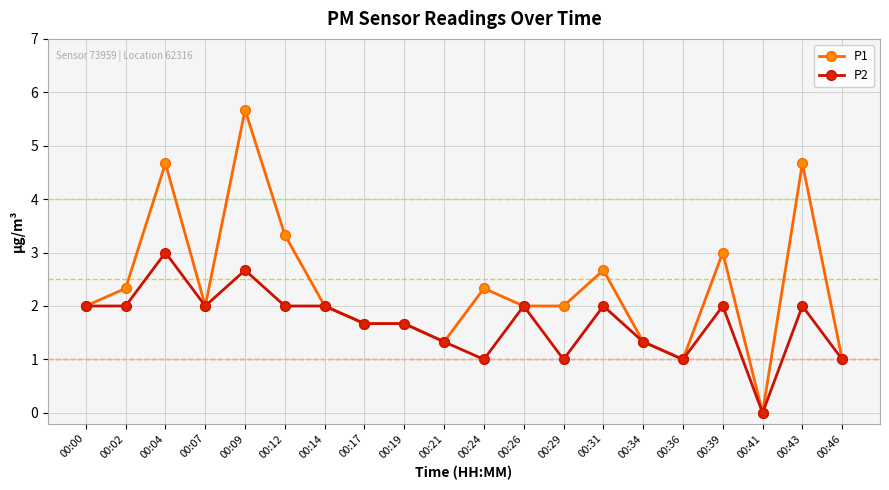

The P1 series shows 2.7 at 00:31. True or false?

True